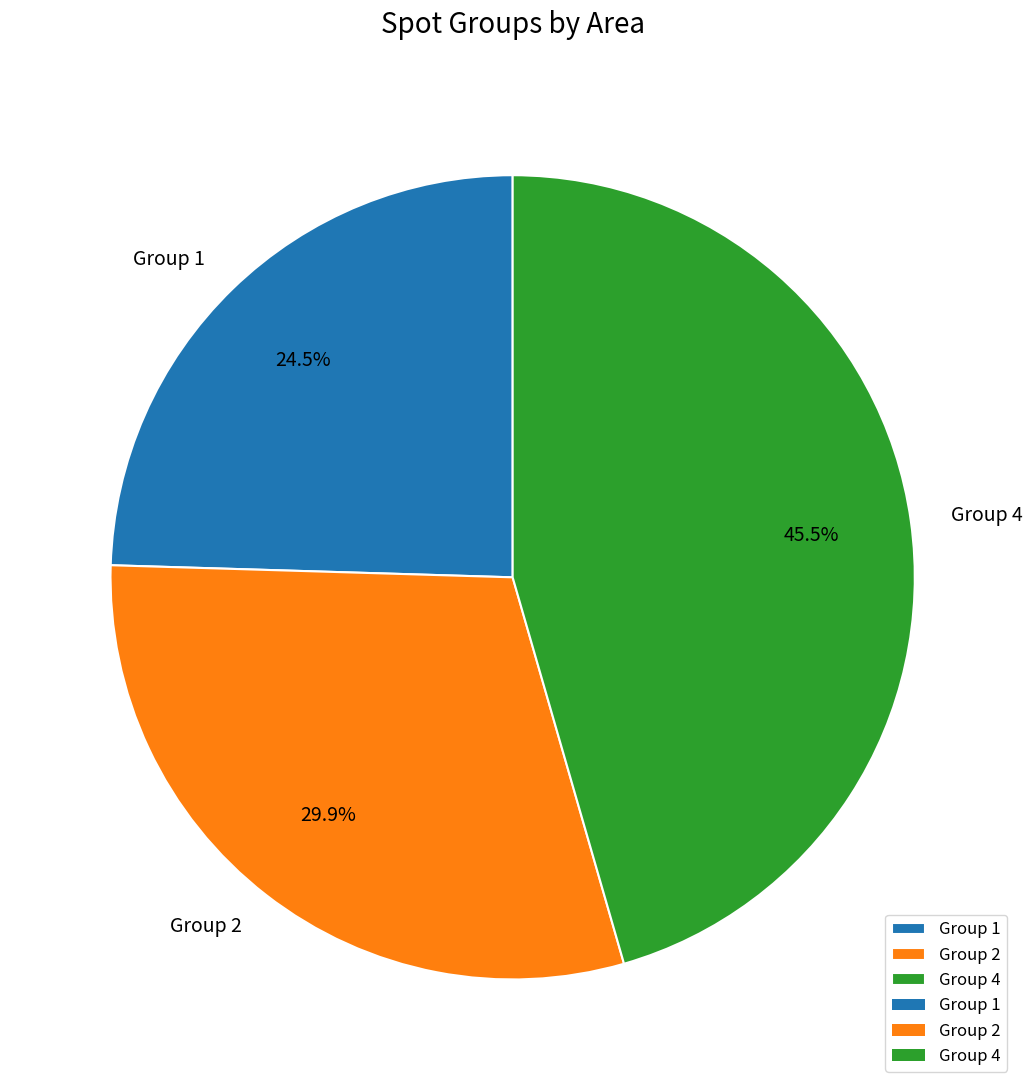

Which category has the smallest portion of the pie?

Group 1